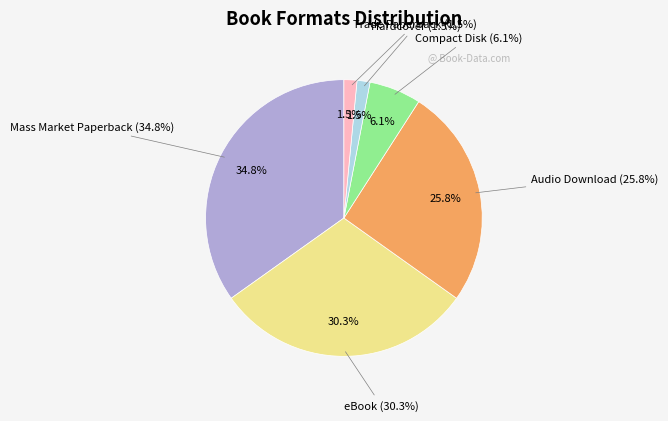

To the nearest percent, what percentage of the pie is Audio Download?

26%